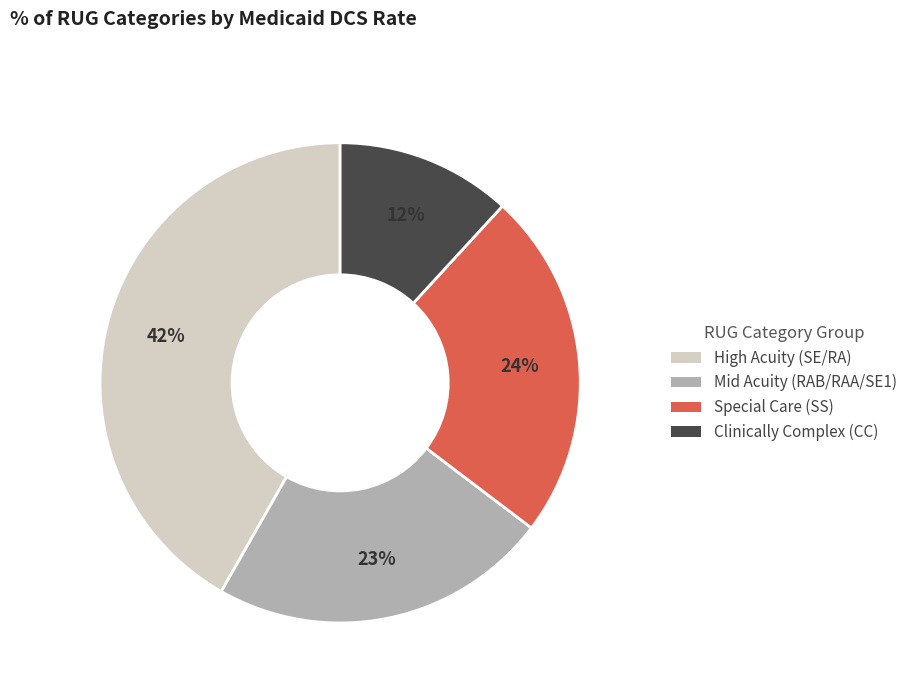

Is there a majority slice in this chart?

No